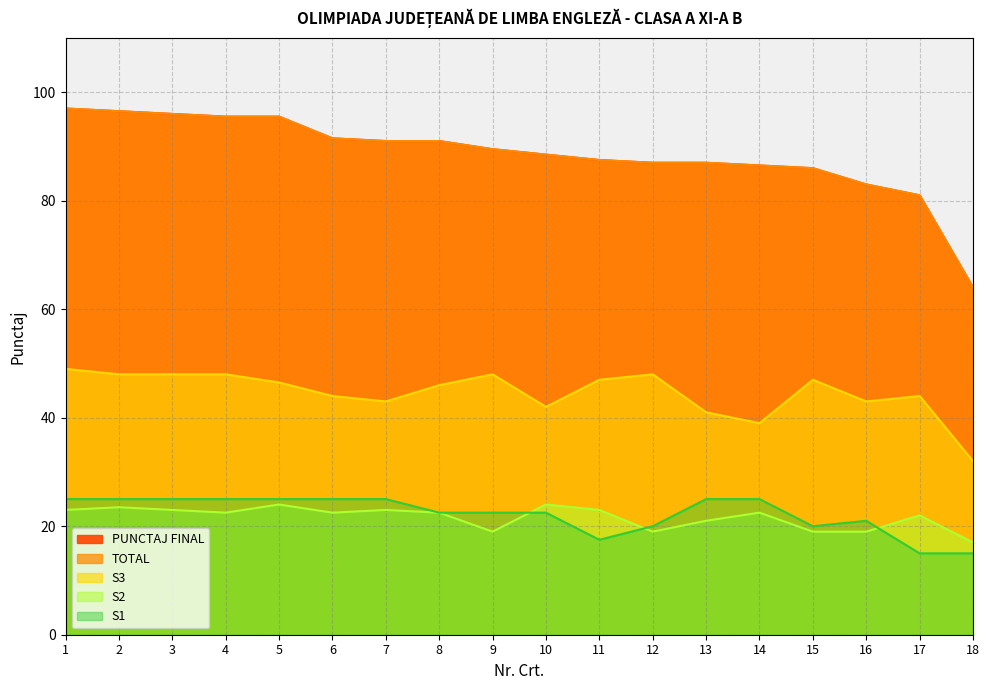

What is the value of the S1 point at the 12th from the left?

20.0